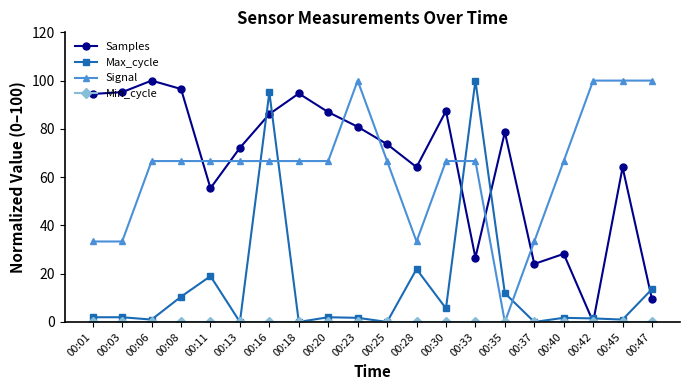

How many data points in Signal are less than 66?

5